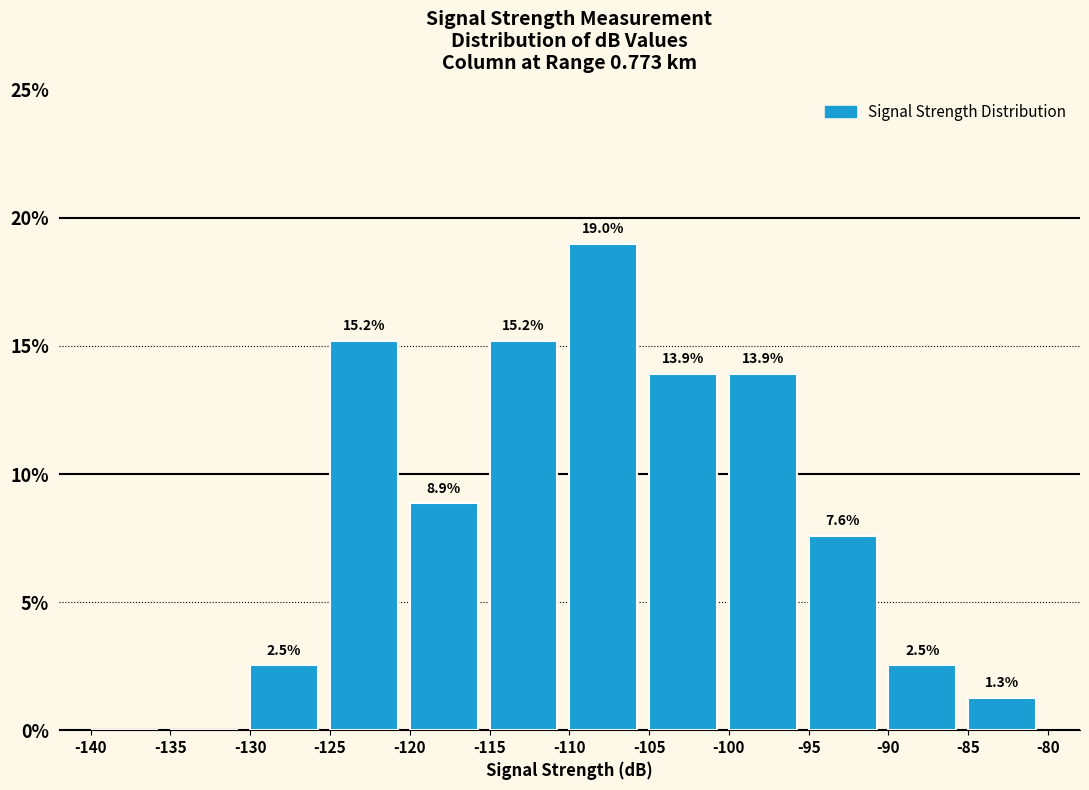

Which range on the x-axis has the tallest bar?

-110 to -105